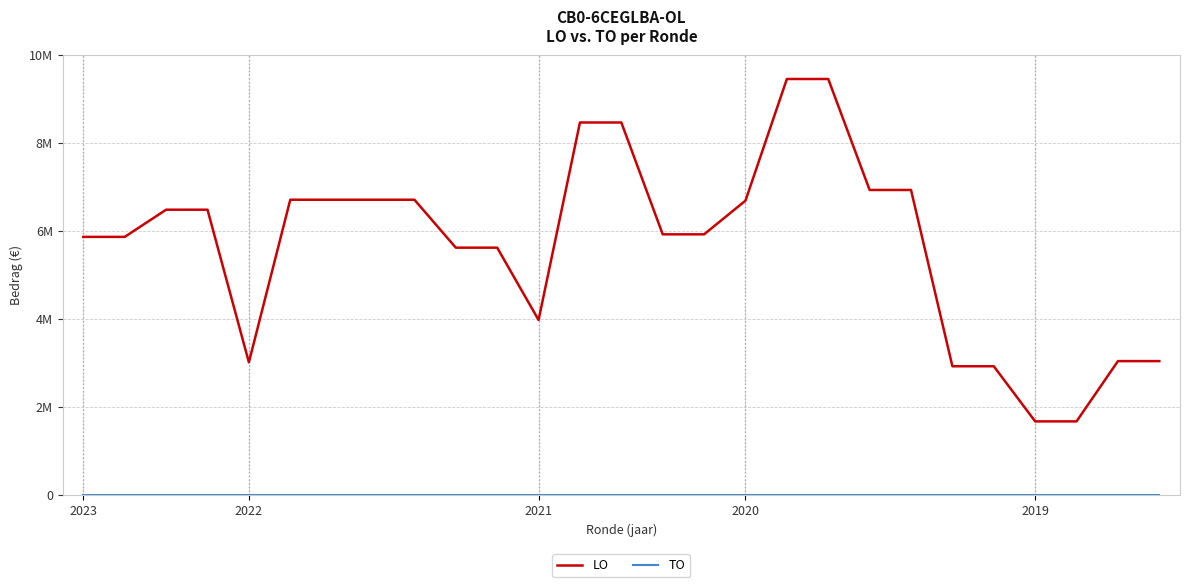

Reading left to right, extract all data points from this chart.

LO: 5868173	5868173	6485995	6485995	3015998	6712652	6712652	6712652	6712652	5622939	5622939	3978673	8468980	8468980	5925880	5925880	6692039	9457856	9457856	6934629	6934629	2926478	2926478	1673260	1673260	3043165	3043165
TO: 0	0	0	0	0	0	0	0	0	0	0	0	0	0	0	0	0	0	0	0	0	0	0	0	0	0	0